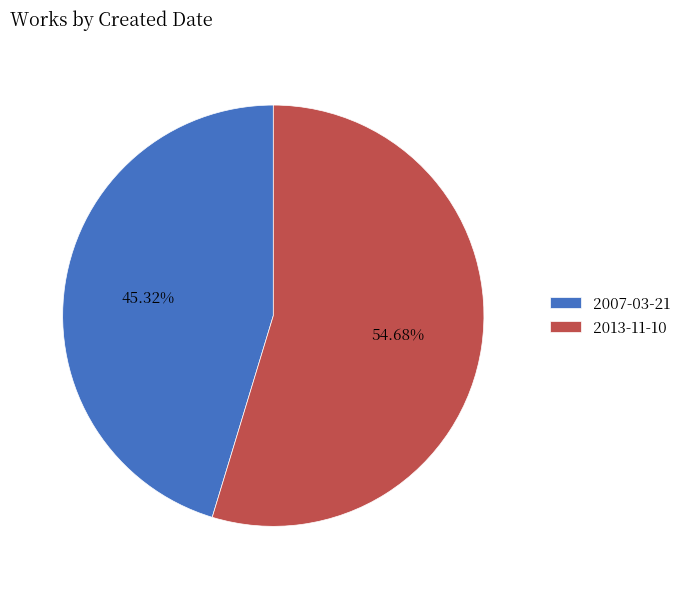

To the nearest percent, what percentage of the pie is 2007-03-21?

45%